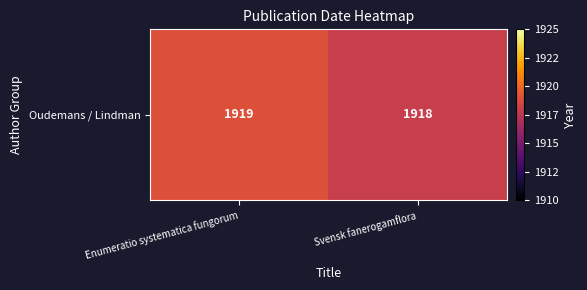

Reading left to right, transcribe all the data shown in this chart.

Enumeratio systematica fungorum=1919	Svensk fanerogamflora=1918